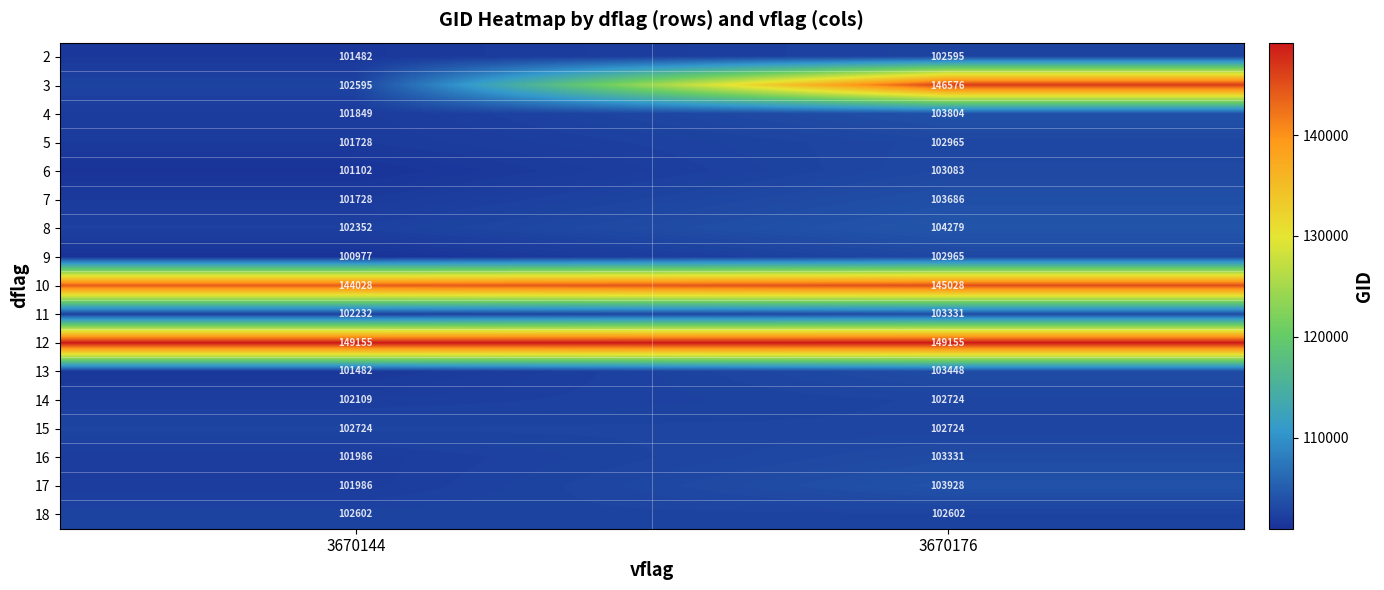

What is the spread (max minus min) of values at 3670144?

48178